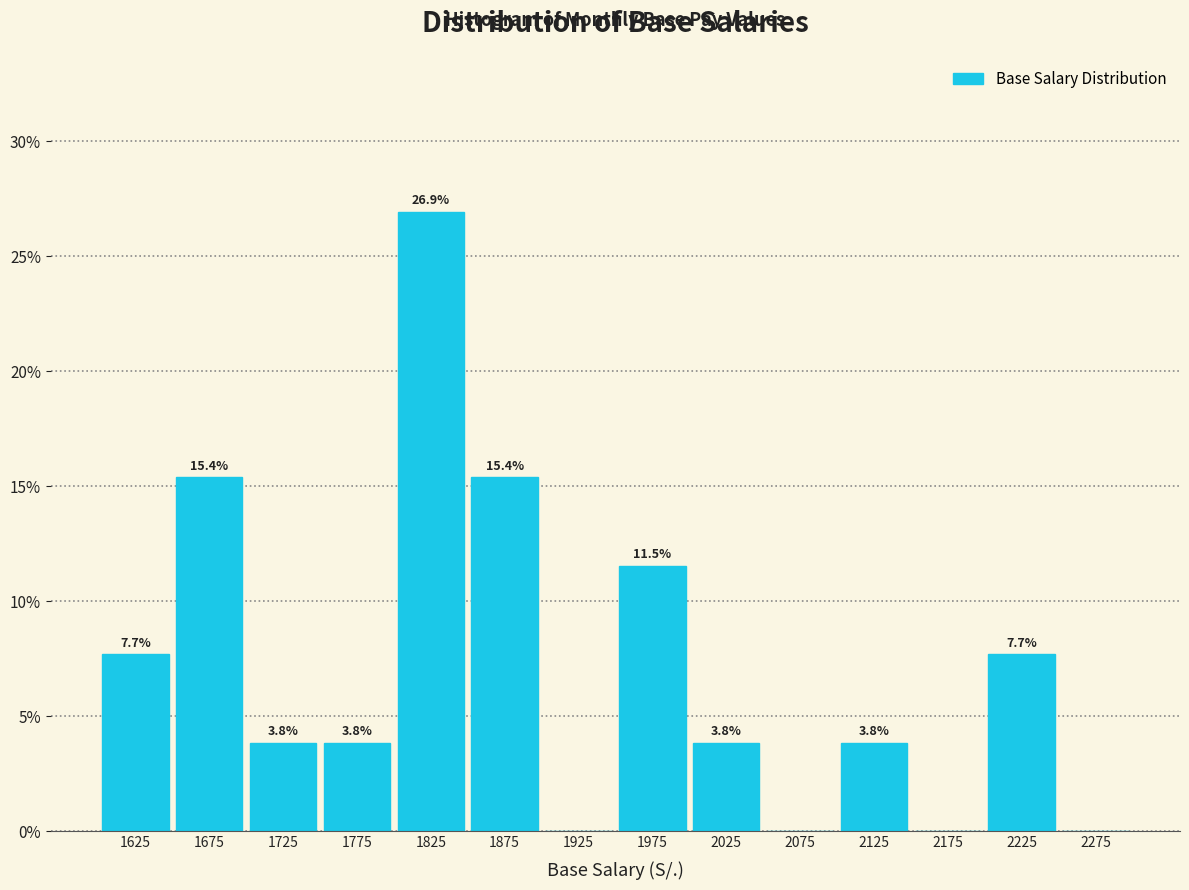

Which range on the x-axis has the tallest bar?

1800 to 1850